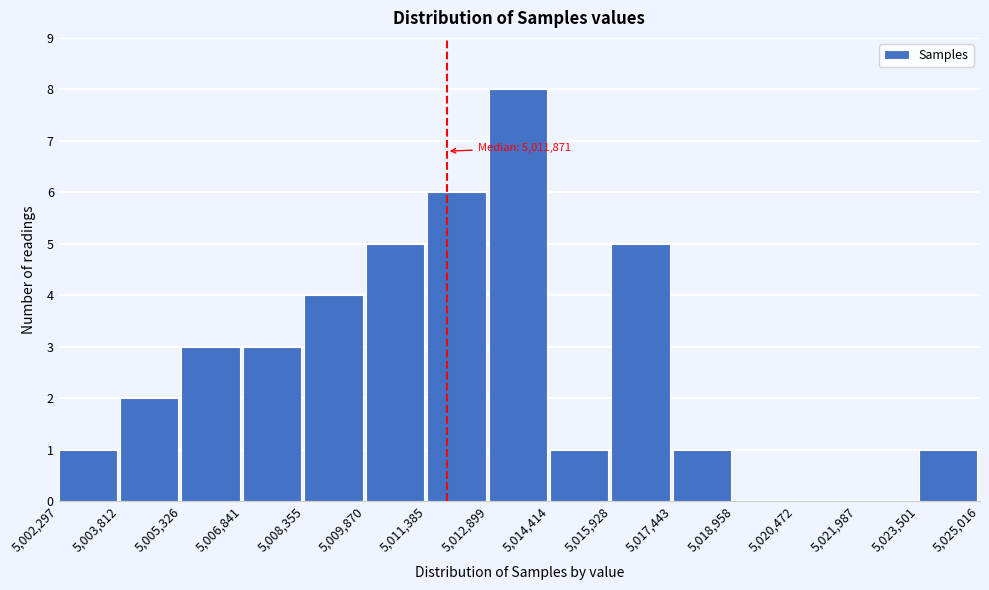

Which range on the x-axis has the tallest bar?

5,012,899 to 5,014,414